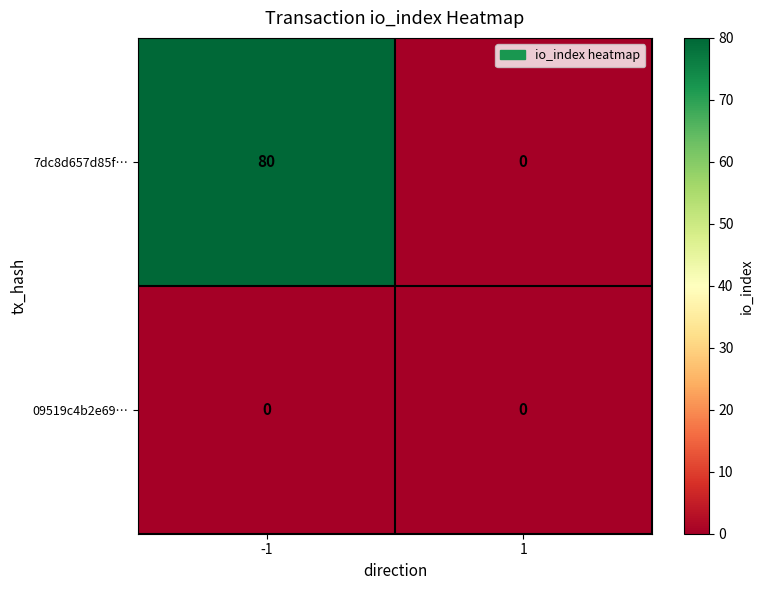

Reading left to right, list all the values displayed in this chart.

7dc8d657d85f…: -1=80	1=0
09519c4b2e69…: -1=0	1=0